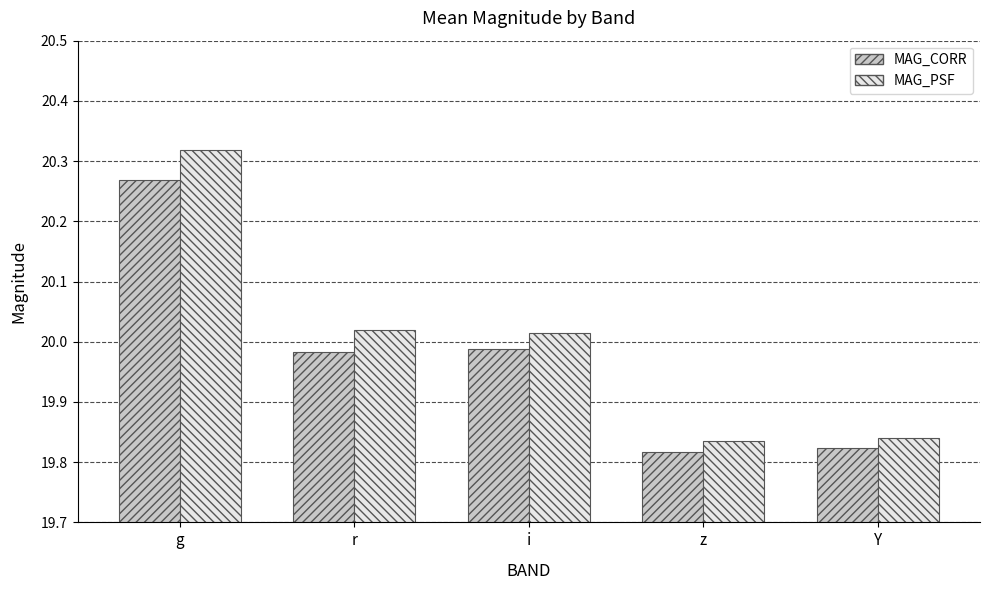

The MAG_CORR series shows 31.9 at g. True or false?

False